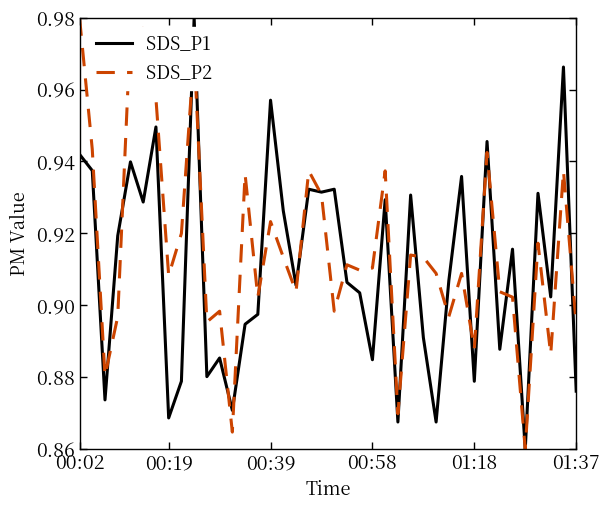

How many lines are shown in the chart?

2